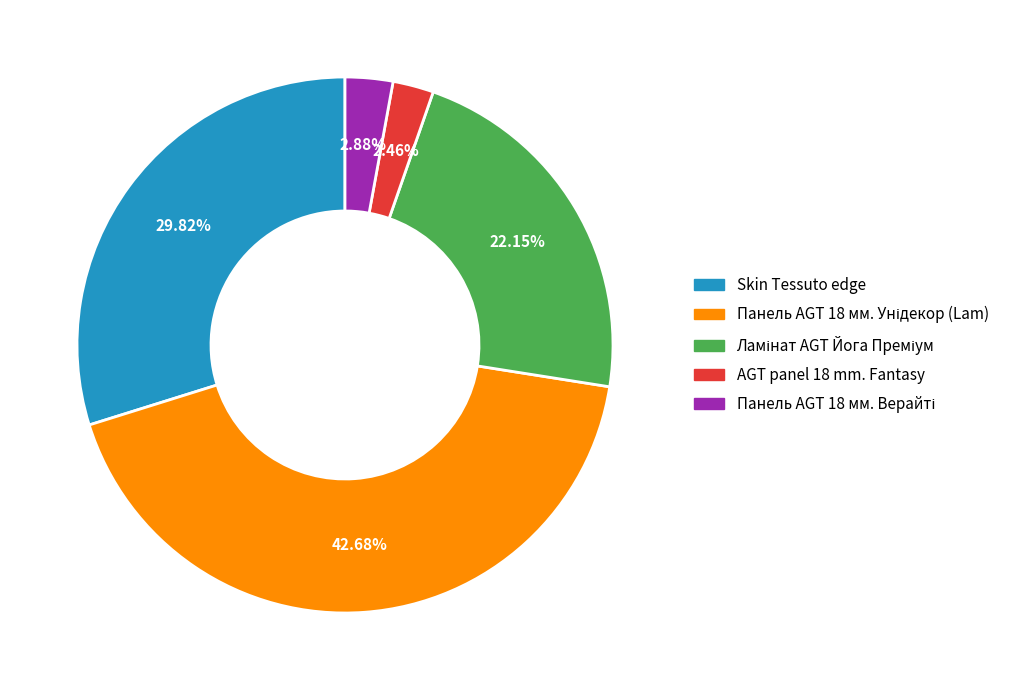

Is there a majority slice in this chart?

No